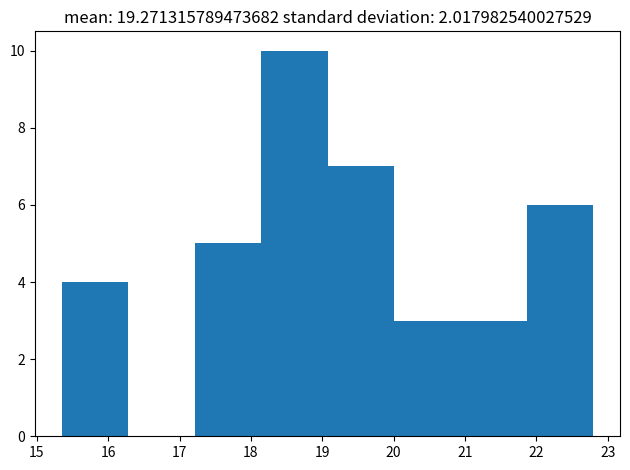

Reading left to right, list every bar in this chart as the range it spans on the x-axis followed by its height. Neither the bar edges nor the heights are printed on the chart, so give them approximately, as read against the axes.

15.4 to 16.3: 4
16.3 to 17.2: 0
17.2 to 18.1: 5
18.1 to 19.1: 10
19.1 to 20.0: 7
20.0 to 20.9: 3
20.9 to 21.9: 3
21.9 to 22.8: 6